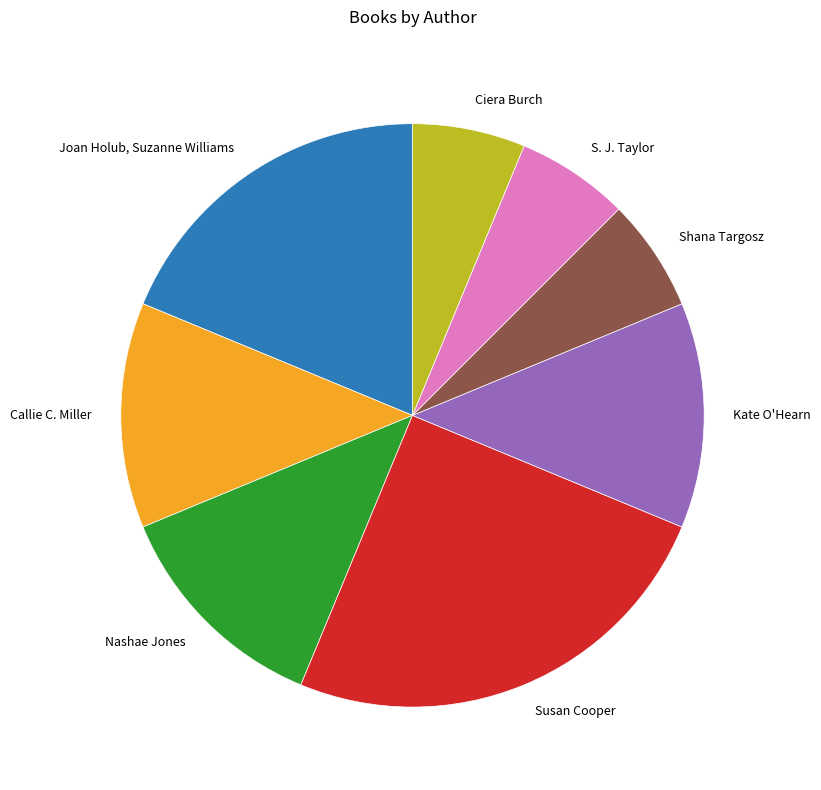

Approximately how many times larger is the value at Kate O'Hearn compared to S. J. Taylor?

2.0